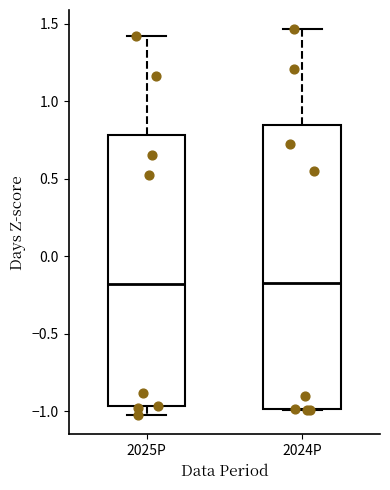

Comparing the boxes themselves (not the whiskers), which one is the tallest?

2024P